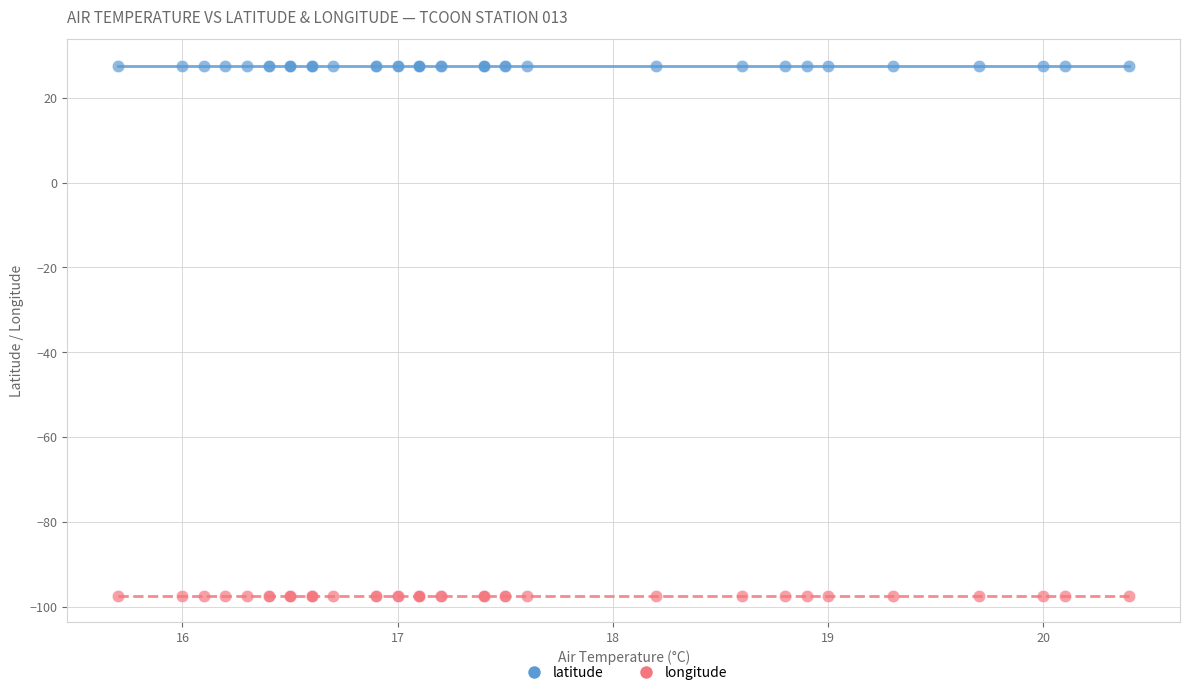

What are all the series names shown in the legend?

latitude, longitude